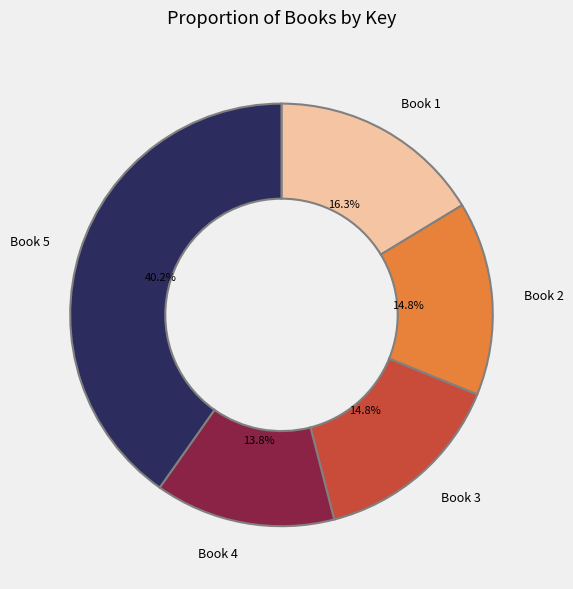

Approximately how many times larger is the value at Book 5 compared to Book 3?

2.7